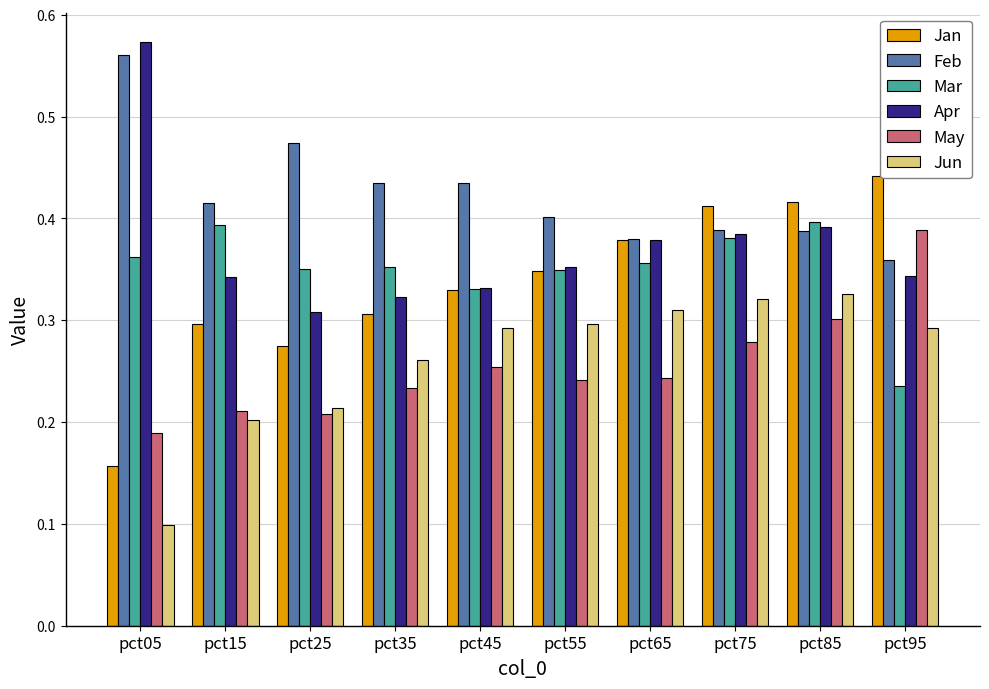

How many Jan values are between 0 and 1?

10